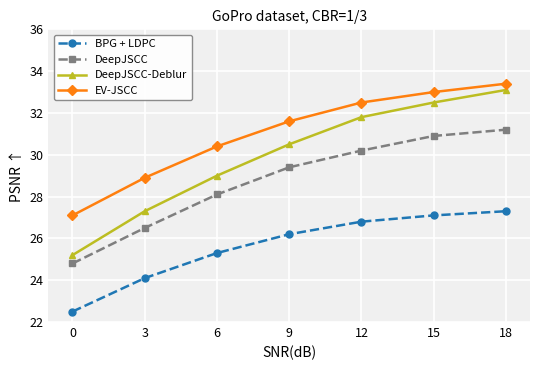

The DeepJSCC series shows 6.4 at 0. True or false?

False